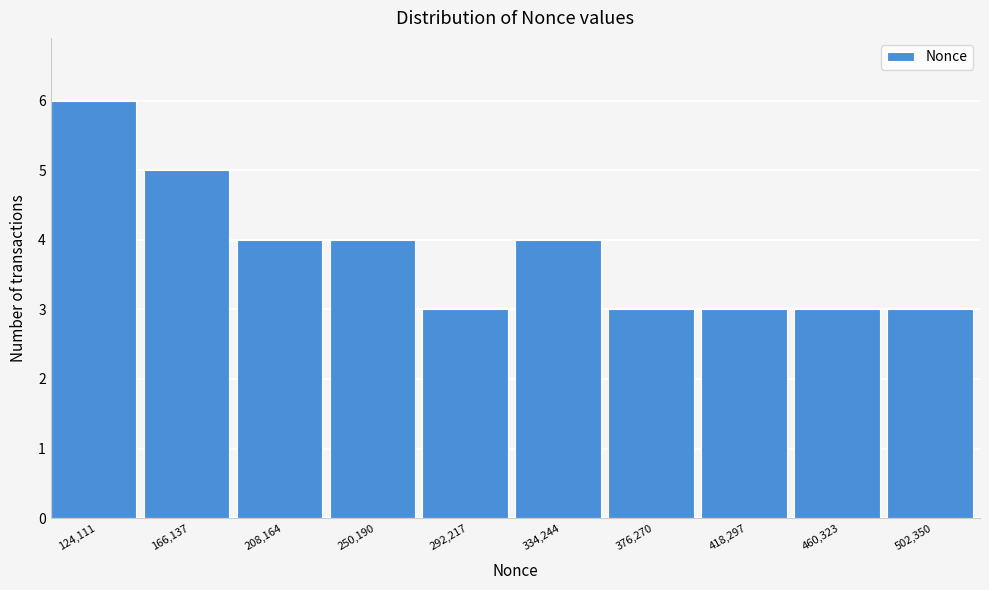

Reading right to left, transcribe all the data shown in this chart.

3	3	3	3	4	3	4	4	5	6